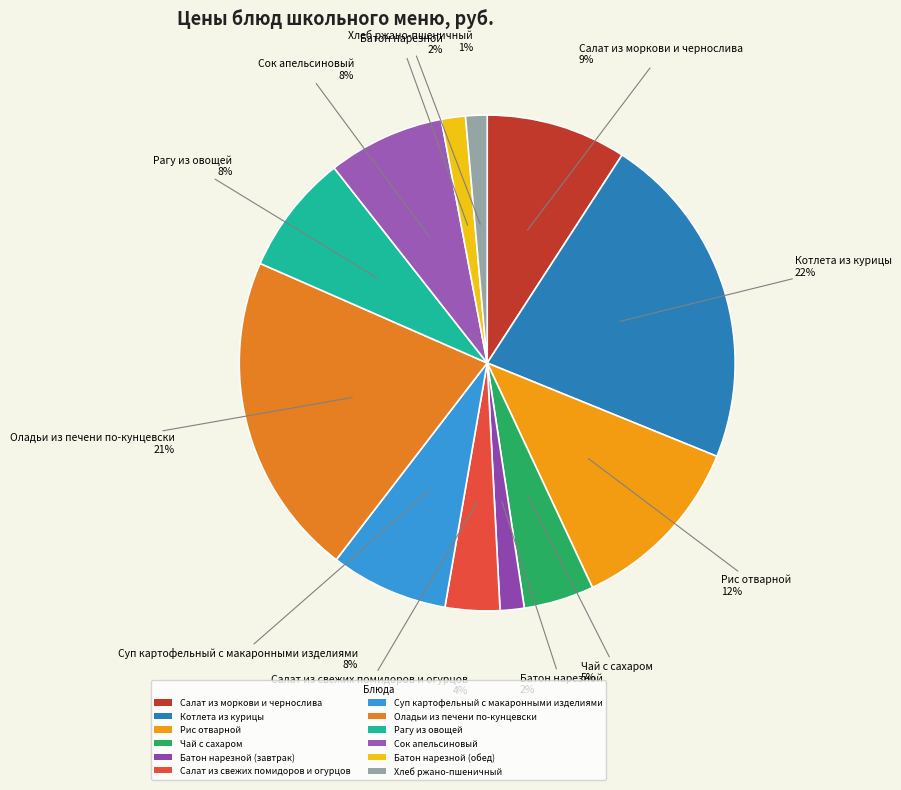

Rank the categories by value from highest to lowest.

Котлета из курицы, Оладьи из печени по-кунцевски, Рис отварной, Салат из моркови и чернослива, Рагу из овощей, Суп картофельный с макаронными изделиями, Сок апельсиновый, Чай с сахаром, Салат из свежих помидоров и огурцов, Батон нарезной (завтрак), Батон нарезной (обед), Хлеб ржано-пшеничный